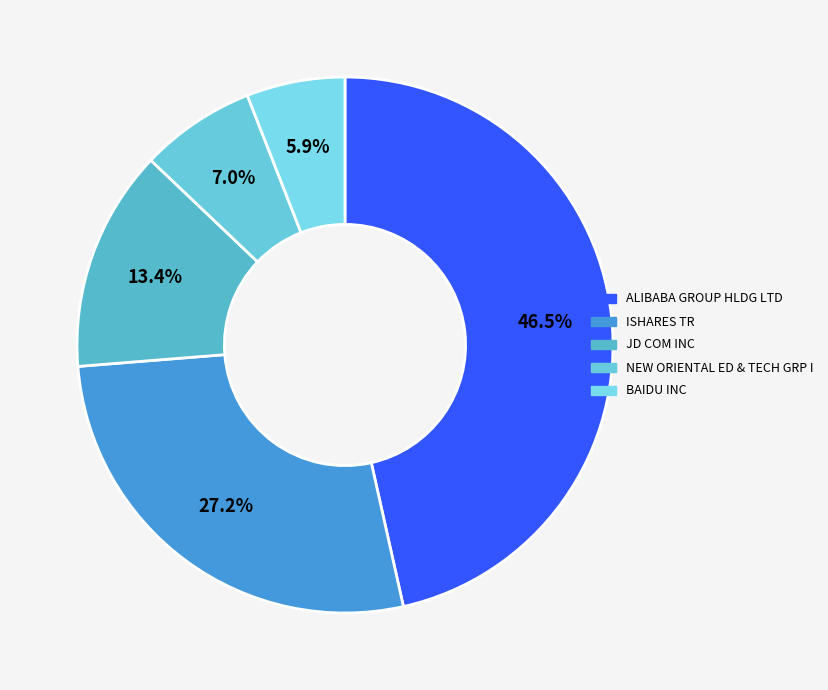

To the nearest percent, what percentage of the pie is NEW ORIENTAL ED & TECH GRP I?

7%